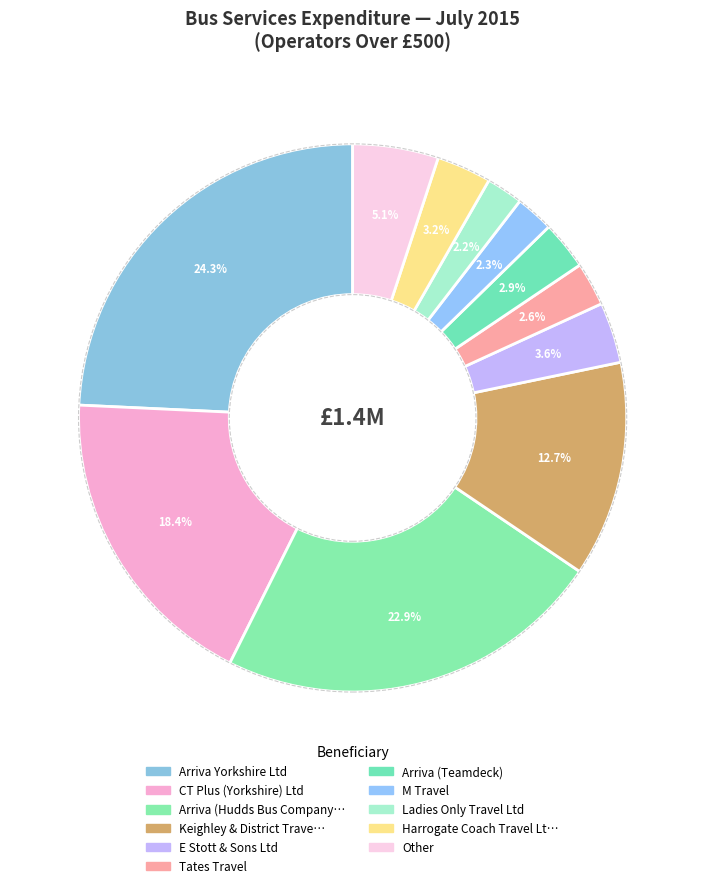

How many slices are in this pie chart?

11